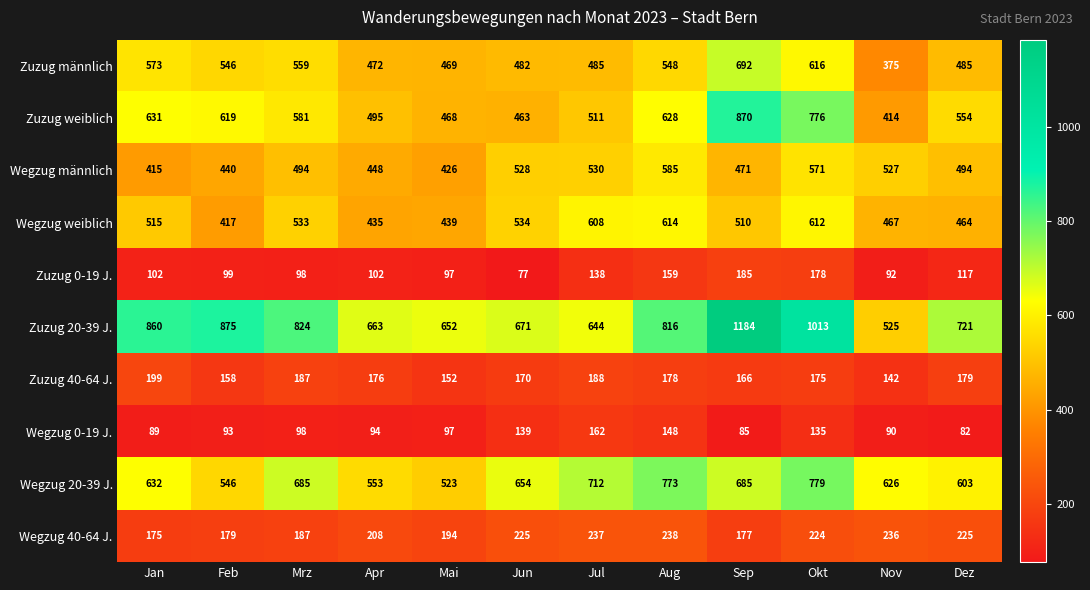

Which series changed the most between Jun and Aug?

Zuzug weiblich